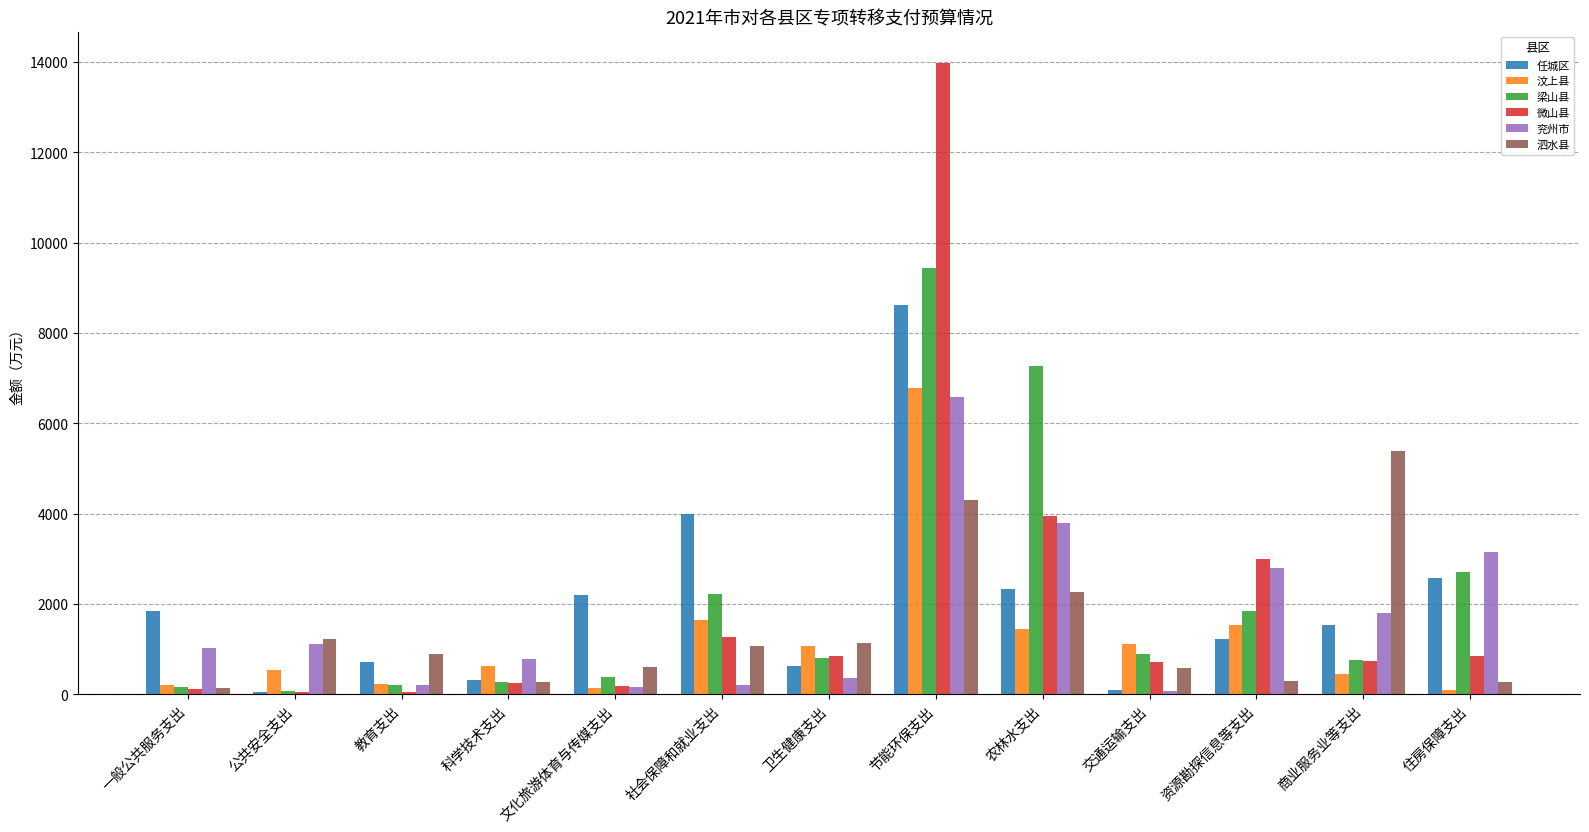

At which category is the sum across all series the highest?

节能环保支出